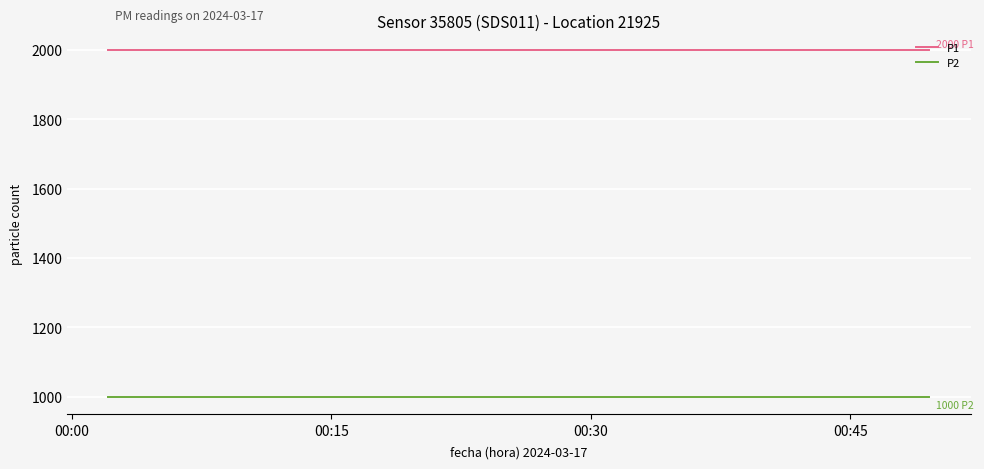

List the series in order of their overall mean, highest first.

P1, P2